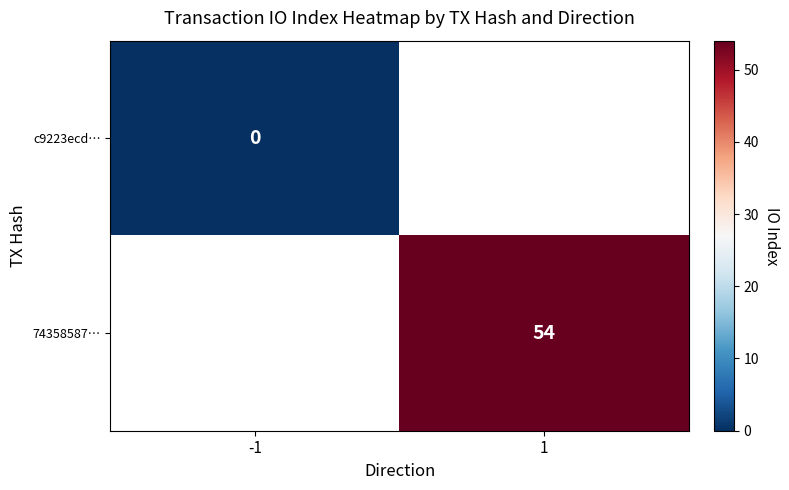

Which has a higher value, -1 or 1?

1